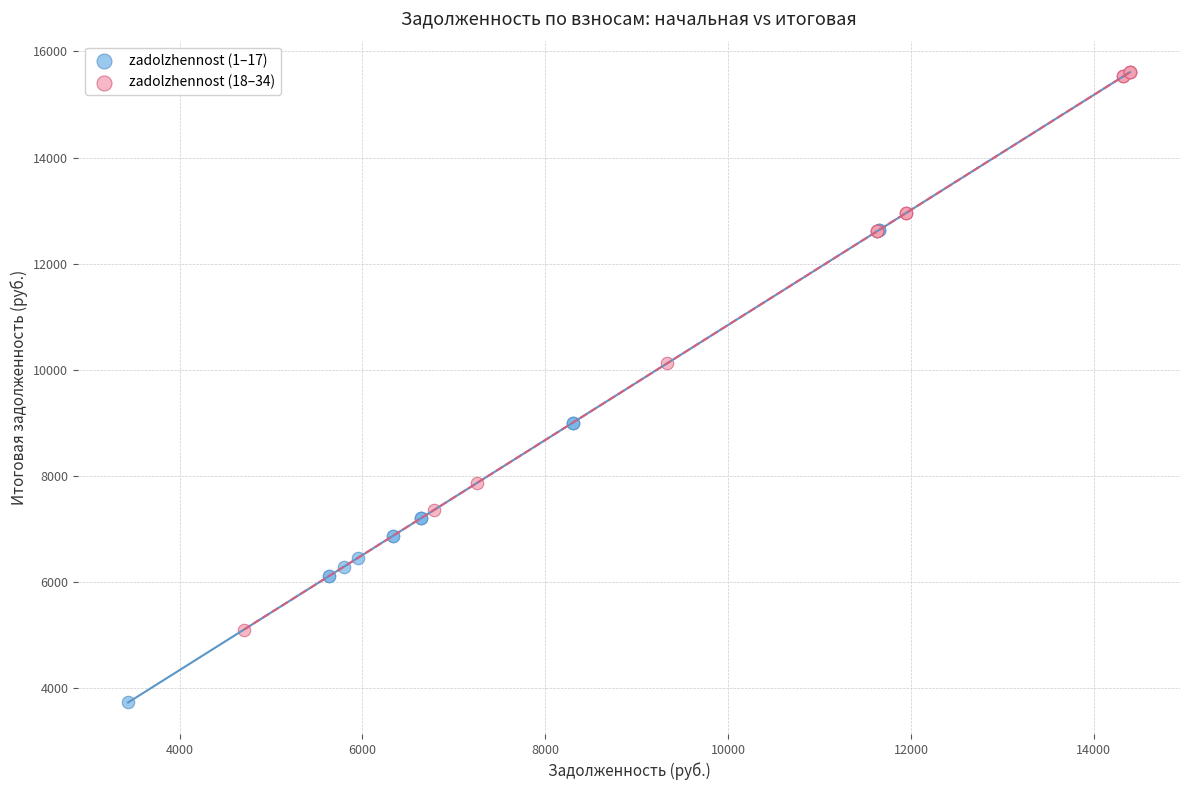

Which series has the largest Y range (max minus min)?

zadolzhennost (18–34)